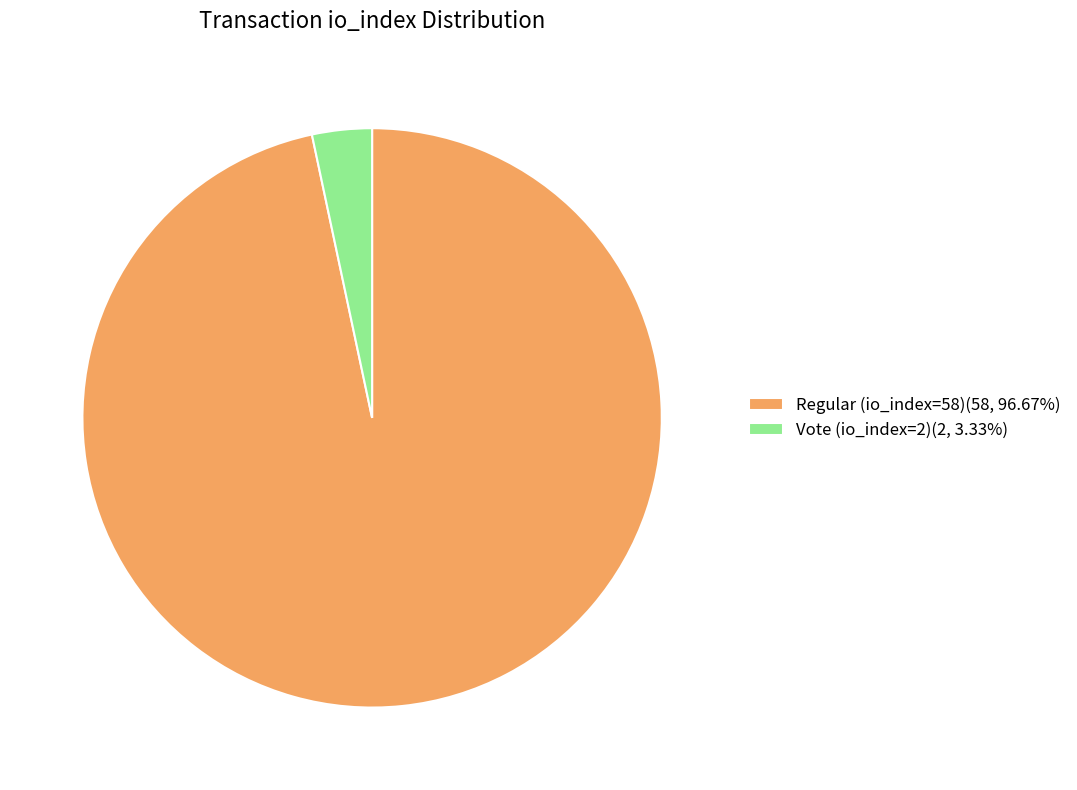

True or false: Vote (io_index=2) accounts for 18% of the total.

False